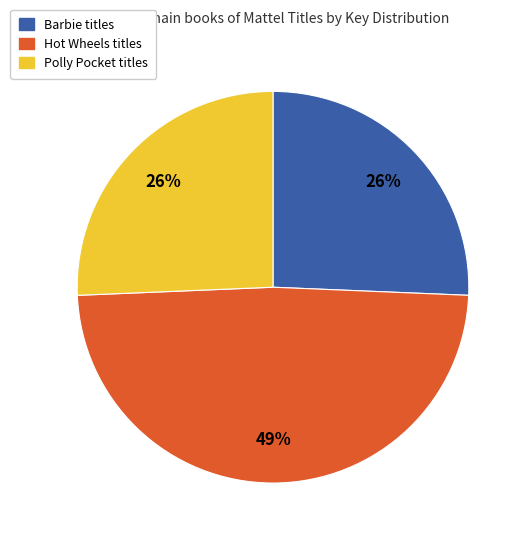

Is there a majority slice in this chart?

No